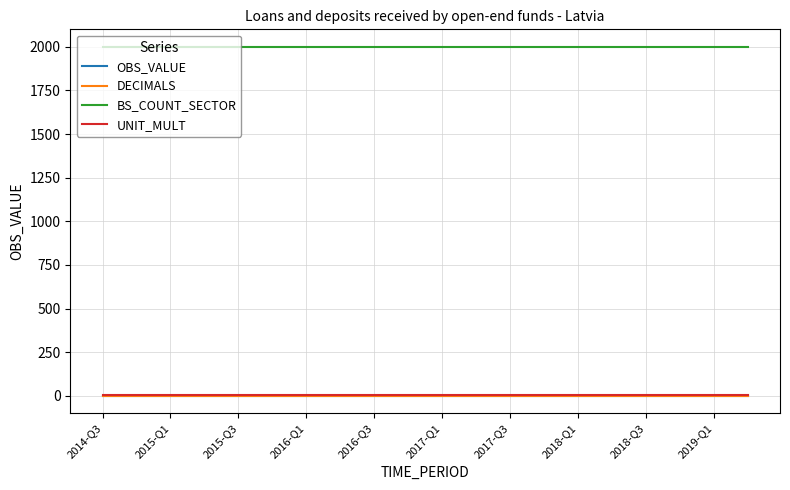

Does the chart display data point markers on the line(s)?

No